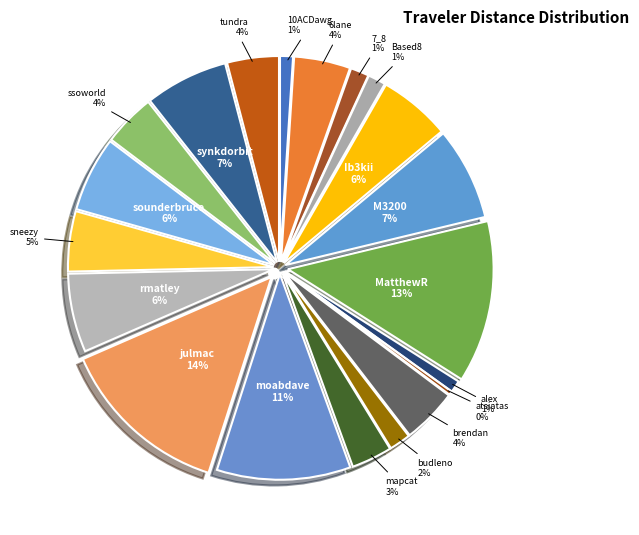

To the nearest percent, what percentage of the pie is moabdave?

11%